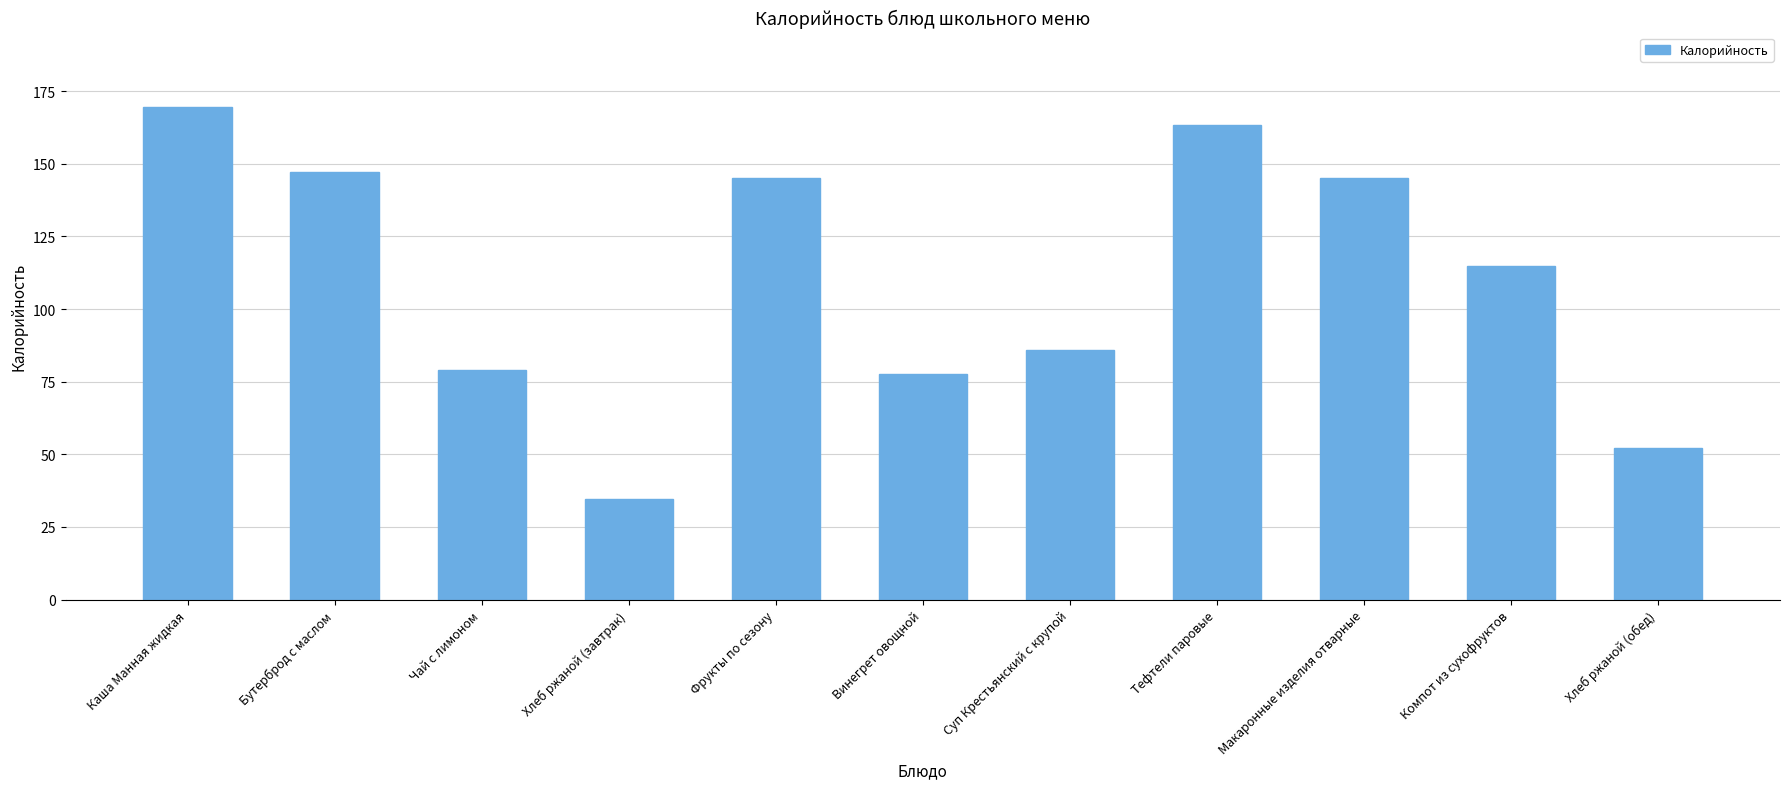

How many bars are there in total?

11